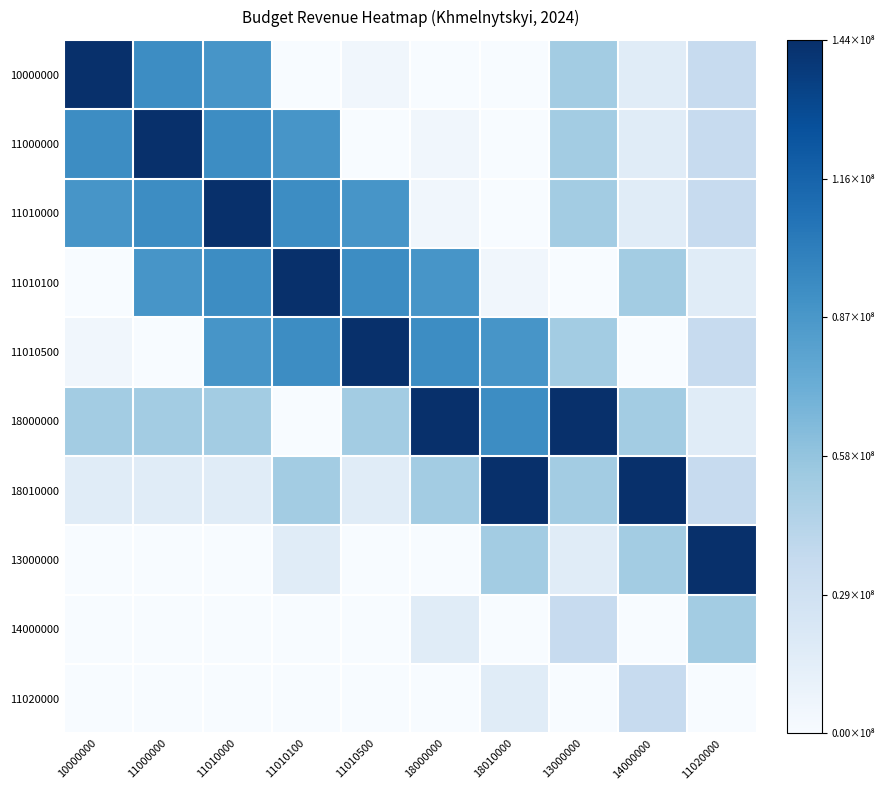

Rank the series at 11010000 from lowest to highest value.

13000000, 14000000, 11020000, 18010000, 18000000, 10000000, 11010500, 11000000, 11010100, 11010000